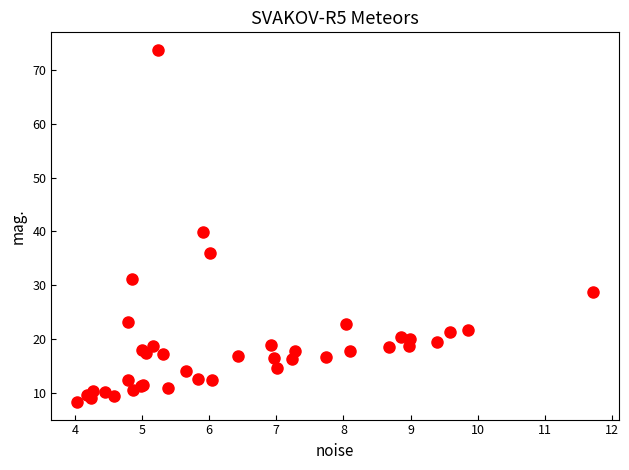

What Y value in the scatter plot is closest to 41?

39.9